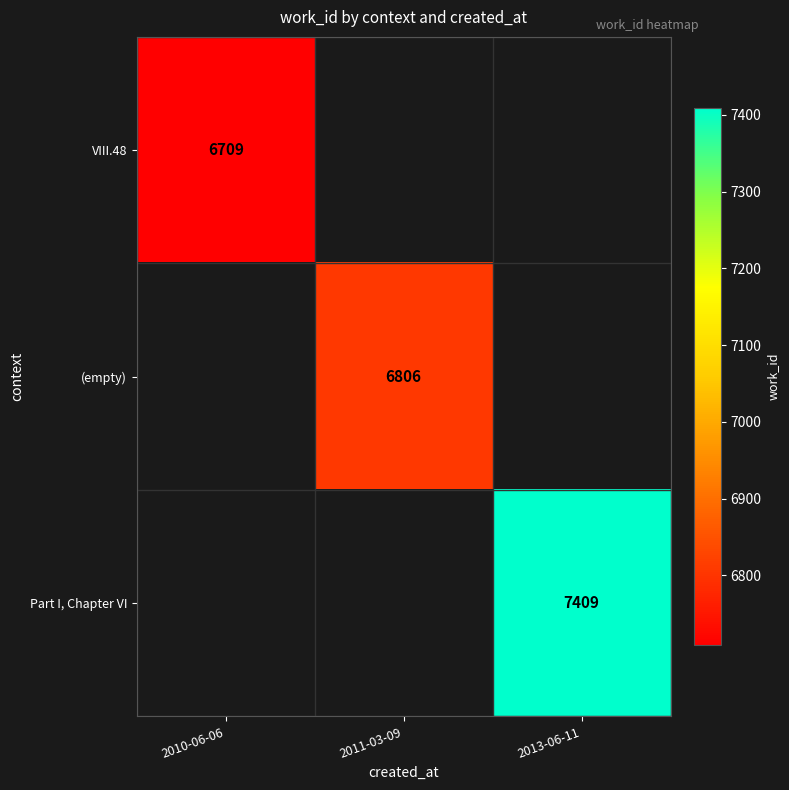

Which has a higher value, 2010-06-06 or 2013-06-11?

2013-06-11